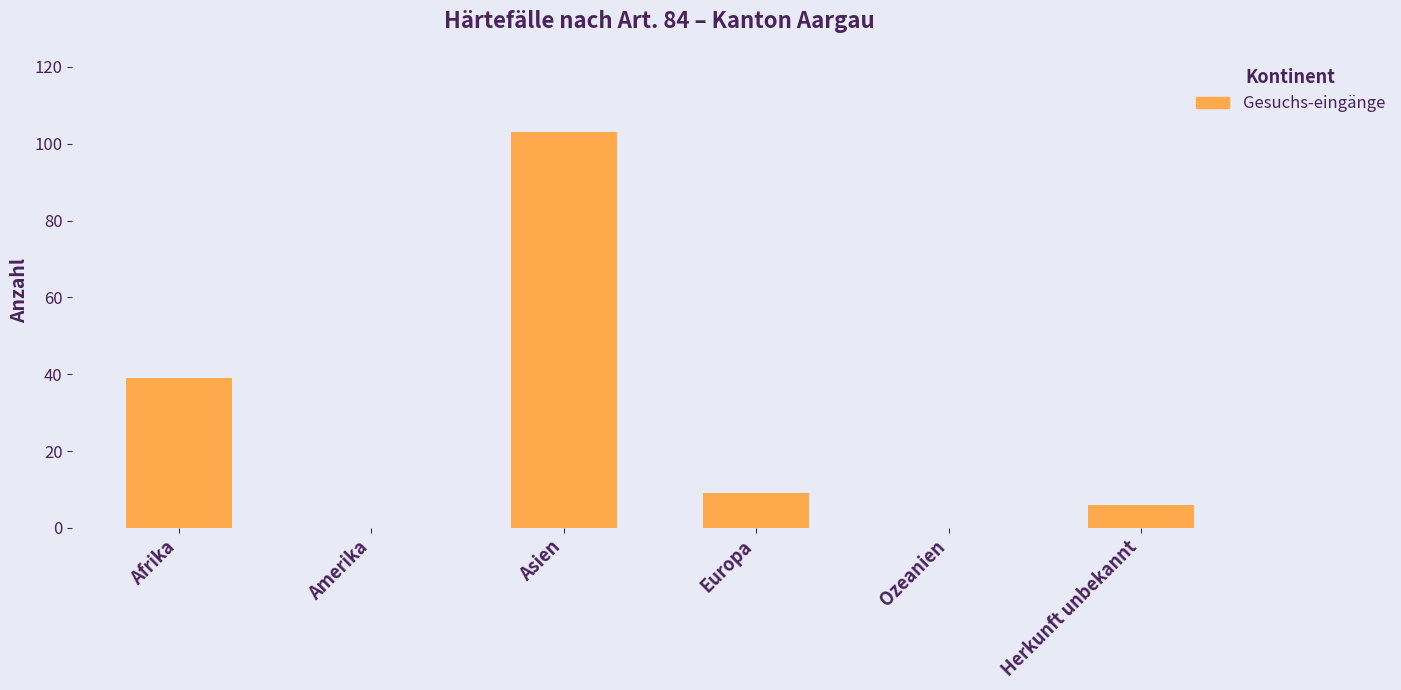

Which category has the highest value across all series?

Asien